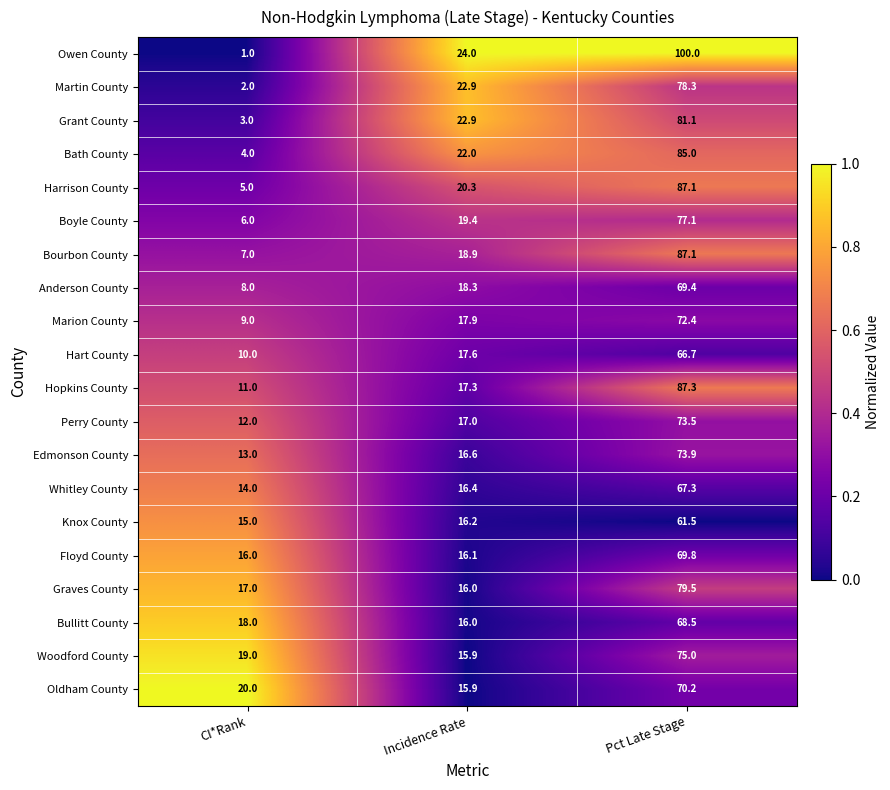

The value of Bath County at Pct Late Stage is 39.9. True or false?

False